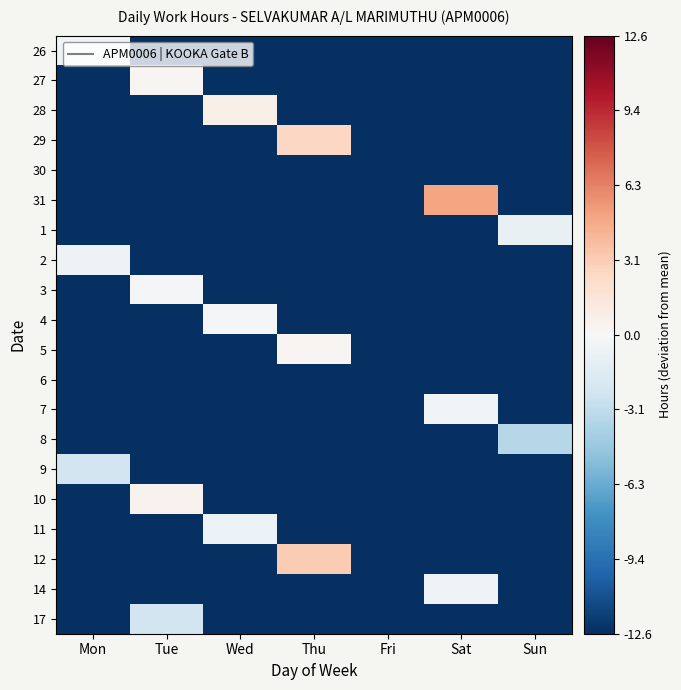

Reading left to right, what are all the values shown in this chart?

26: Mon=-0.5	Tue=-12.6	Wed=-12.6	Thu=-12.6	Fri=-12.6	Sat=-12.6	Sun=-12.6
27: Mon=-12.6	Tue=0.3	Wed=-12.6	Thu=-12.6	Fri=-12.6	Sat=-12.6	Sun=-12.6
28: Mon=-12.6	Tue=-12.6	Wed=0.7	Thu=-12.6	Fri=-12.6	Sat=-12.6	Sun=-12.6
29: Mon=-12.6	Tue=-12.6	Wed=-12.6	Thu=2.6	Fri=-12.6	Sat=-12.6	Sun=-12.6
30: Mon=-12.6	Tue=-12.6	Wed=-12.6	Thu=-12.6	Fri=-12.6	Sat=-12.6	Sun=-12.6
31: Mon=-12.6	Tue=-12.6	Wed=-12.6	Thu=-12.6	Fri=-12.6	Sat=5.0	Sun=-12.6
1: Mon=-12.6	Tue=-12.6	Wed=-12.6	Thu=-12.6	Fri=-12.6	Sat=-12.6	Sun=-1.0
2: Mon=-0.7	Tue=-12.6	Wed=-12.6	Thu=-12.6	Fri=-12.6	Sat=-12.6	Sun=-12.6
3: Mon=-12.6	Tue=-0.1	Wed=-12.6	Thu=-12.6	Fri=-12.6	Sat=-12.6	Sun=-12.6
4: Mon=-12.6	Tue=-12.6	Wed=-0.2	Thu=-12.6	Fri=-12.6	Sat=-12.6	Sun=-12.6
5: Mon=-12.6	Tue=-12.6	Wed=-12.6	Thu=0.2	Fri=-12.6	Sat=-12.6	Sun=-12.6
6: Mon=-12.6	Tue=-12.6	Wed=-12.6	Thu=-12.6	Fri=-12.6	Sat=-12.6	Sun=-12.6
7: Mon=-12.6	Tue=-12.6	Wed=-12.6	Thu=-12.6	Fri=-12.6	Sat=-0.3	Sun=-12.6
8: Mon=-12.6	Tue=-12.6	Wed=-12.6	Thu=-12.6	Fri=-12.6	Sat=-12.6	Sun=-3.6
9: Mon=-2.4	Tue=-12.6	Wed=-12.6	Thu=-12.6	Fri=-12.6	Sat=-12.6	Sun=-12.6
10: Mon=-12.6	Tue=0.4	Wed=-12.6	Thu=-12.6	Fri=-12.6	Sat=-12.6	Sun=-12.6
11: Mon=-12.6	Tue=-12.6	Wed=-0.7	Thu=-12.6	Fri=-12.6	Sat=-12.6	Sun=-12.6
12: Mon=-12.6	Tue=-12.6	Wed=-12.6	Thu=3.2	Fri=-12.6	Sat=-12.6	Sun=-12.6
14: Mon=-12.6	Tue=-12.6	Wed=-12.6	Thu=-12.6	Fri=-12.6	Sat=-0.5	Sun=-12.6
17: Mon=-12.6	Tue=-2.4	Wed=-12.6	Thu=-12.6	Fri=-12.6	Sat=-12.6	Sun=-12.6